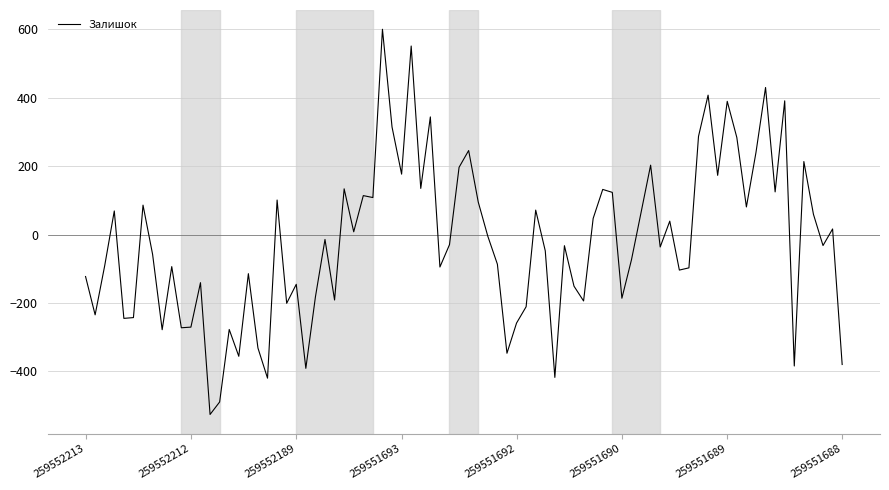

What is the smallest value displayed?

-525.6